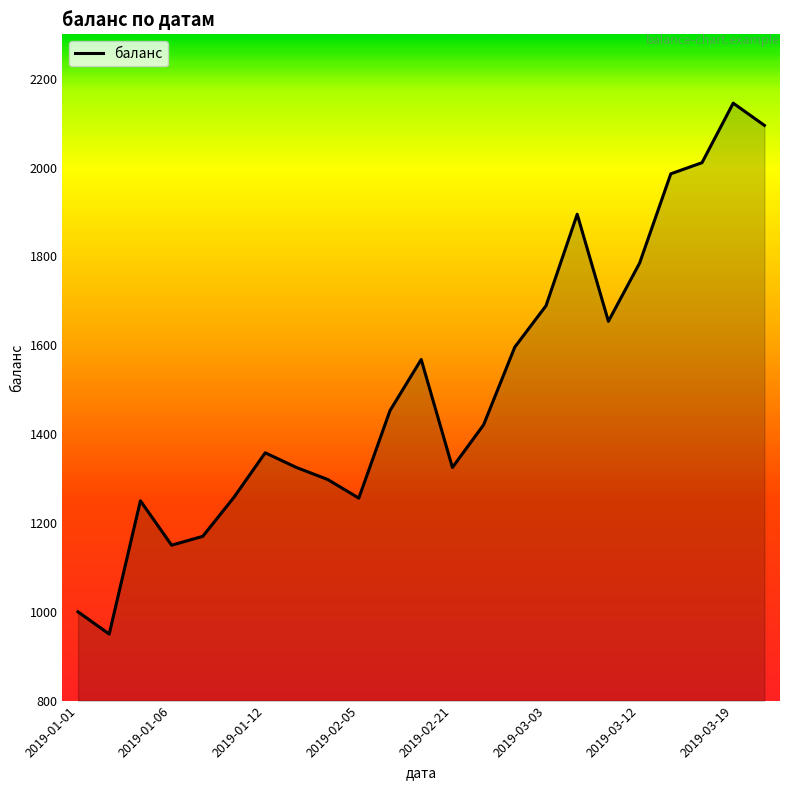

What is the difference between the maximum and minimum values?

1195